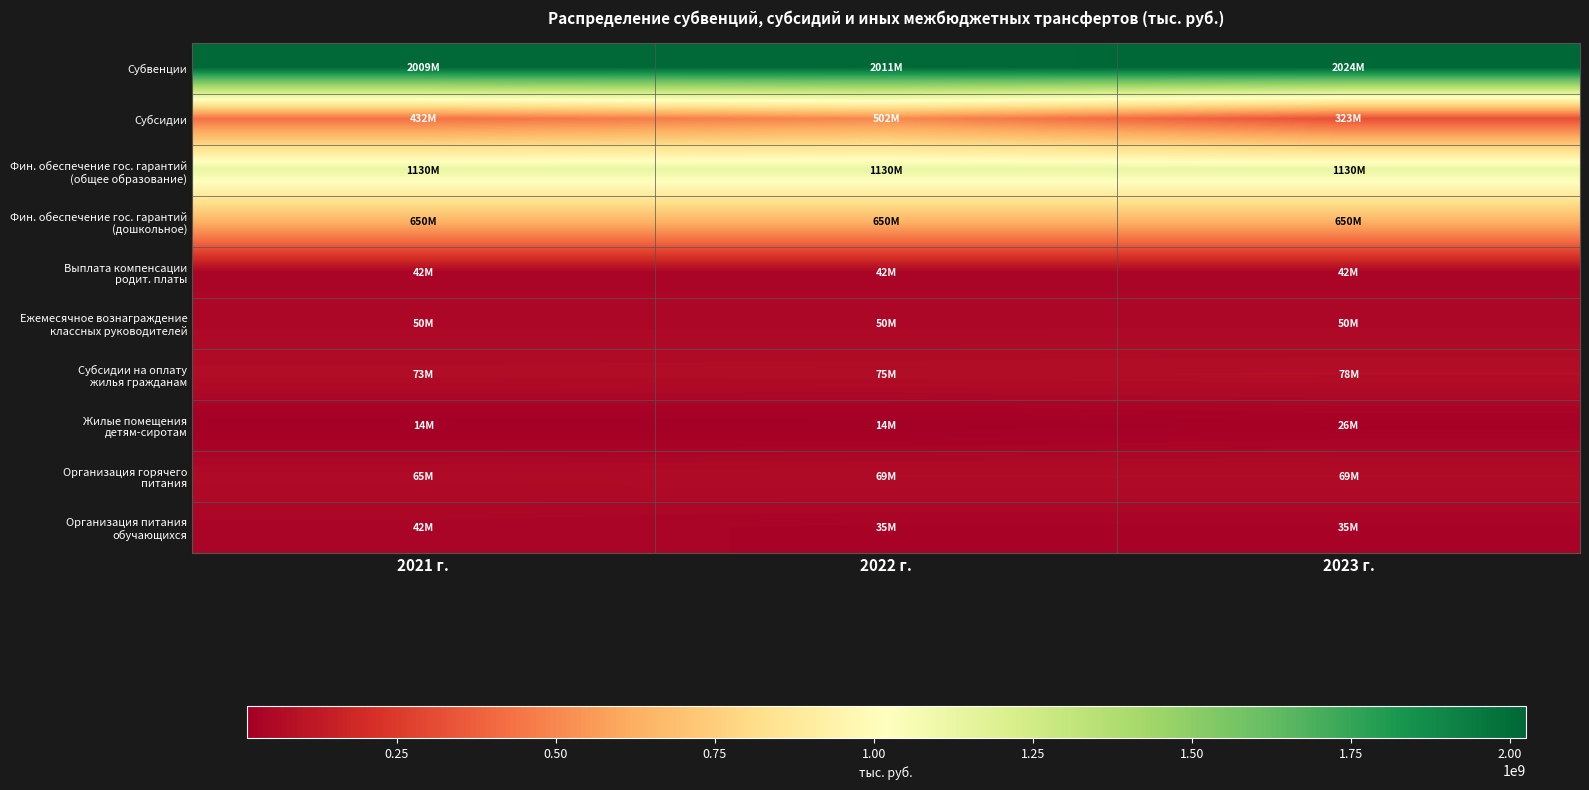

Which series has the largest total across all categories?

Субвенции